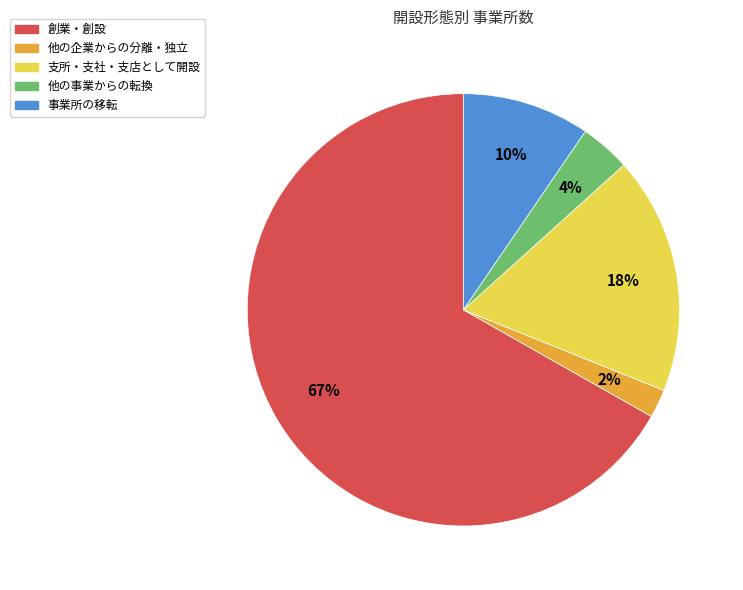

How many segments does this pie chart have?

5